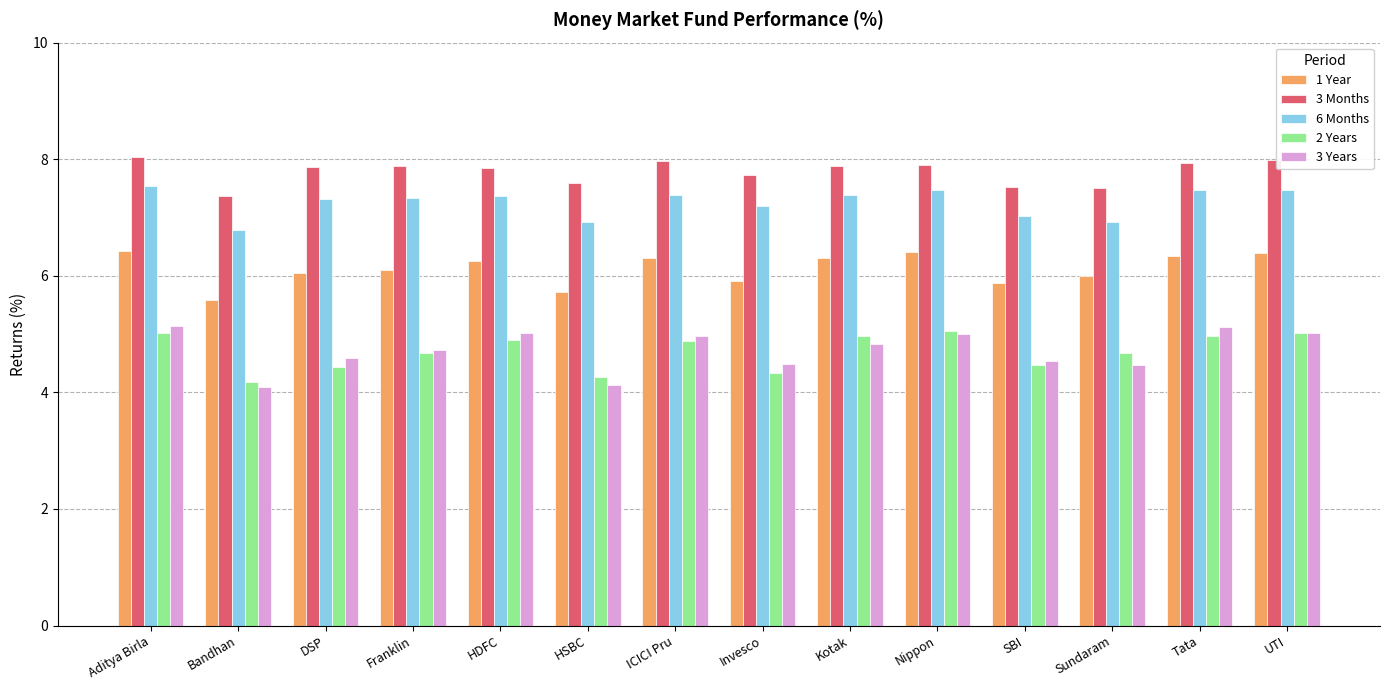

Between HSBC and Nippon, which series saw the biggest shift?

3 Years